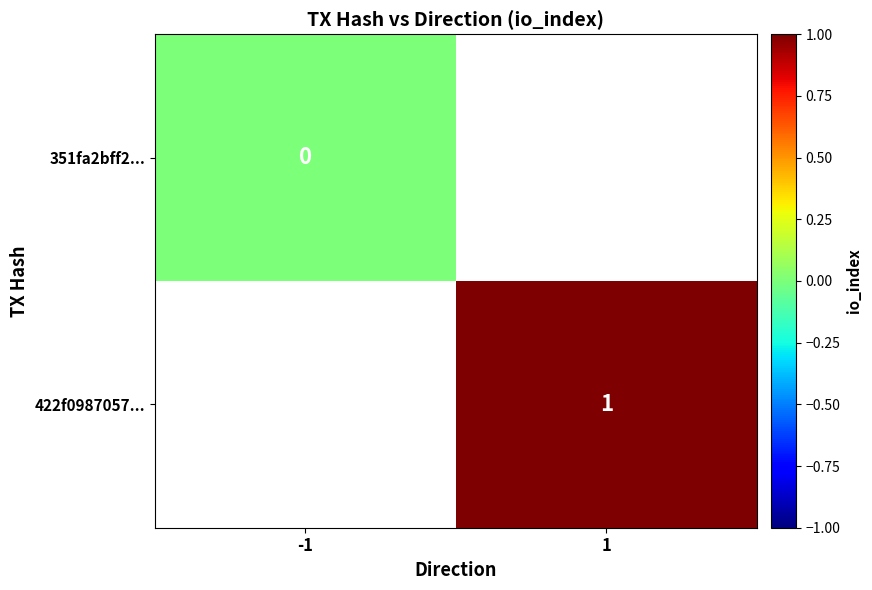

True or false: 422f0987057... has a value of 0 at 1.

False